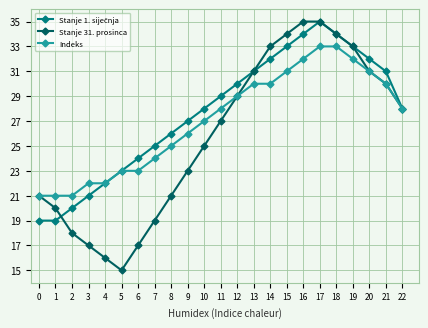

At which category is the sum across all series the highest?

17